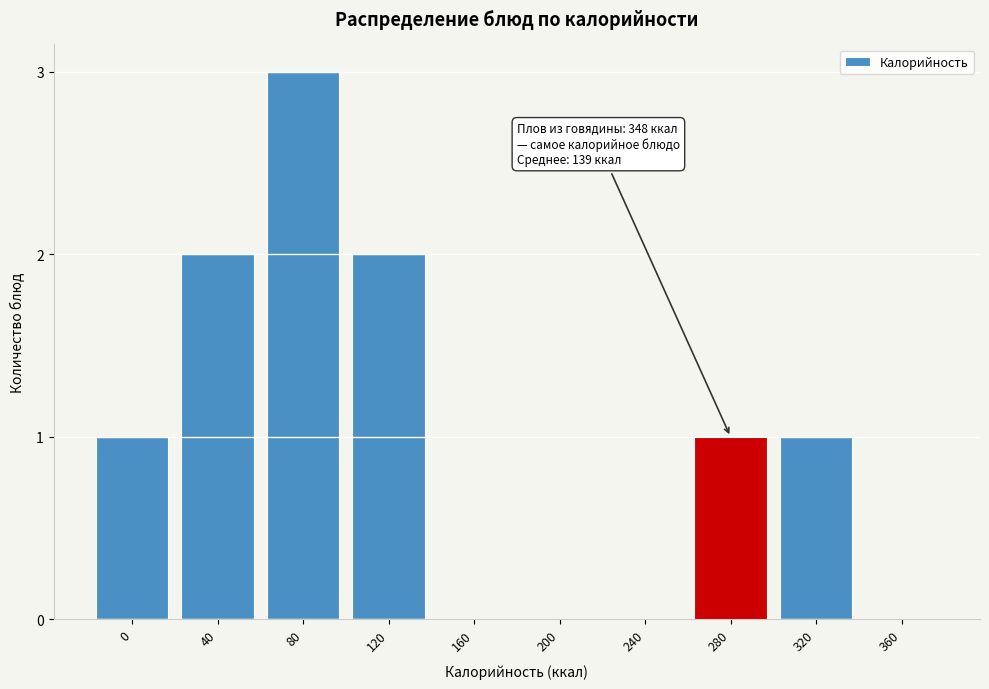

Reading left to right, what are all the values shown in this chart?

0=1	40=2	80=3	120=2	160=0	200=0	240=0	280=1	320=1	360=0